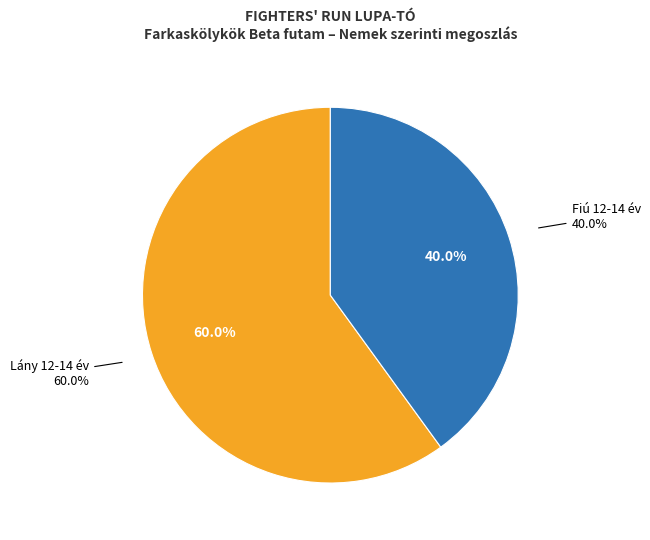

The Fiú 12-14 év slice represents 50% of the pie. True or false?

False